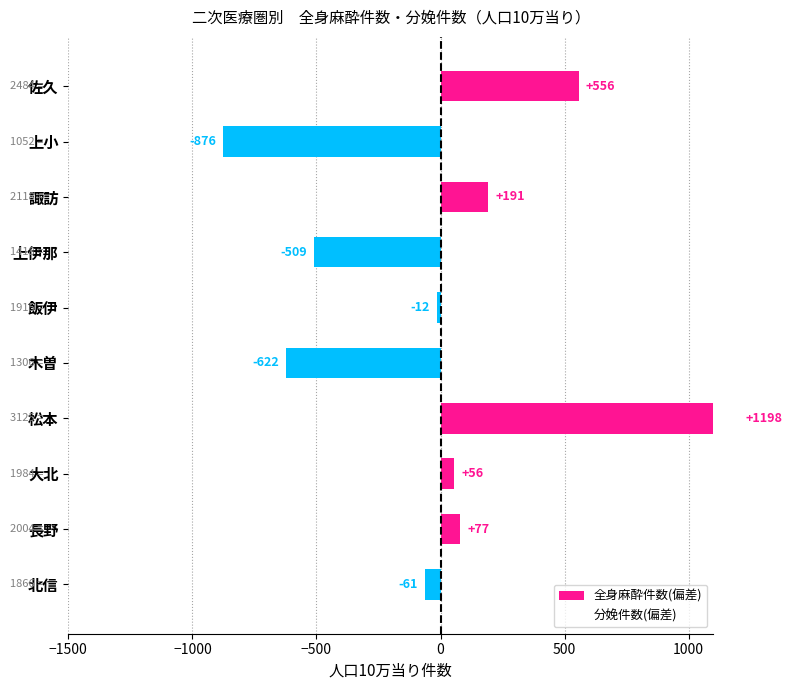

How many positive values does the 全身麻酔件数(偏差) series have?

5